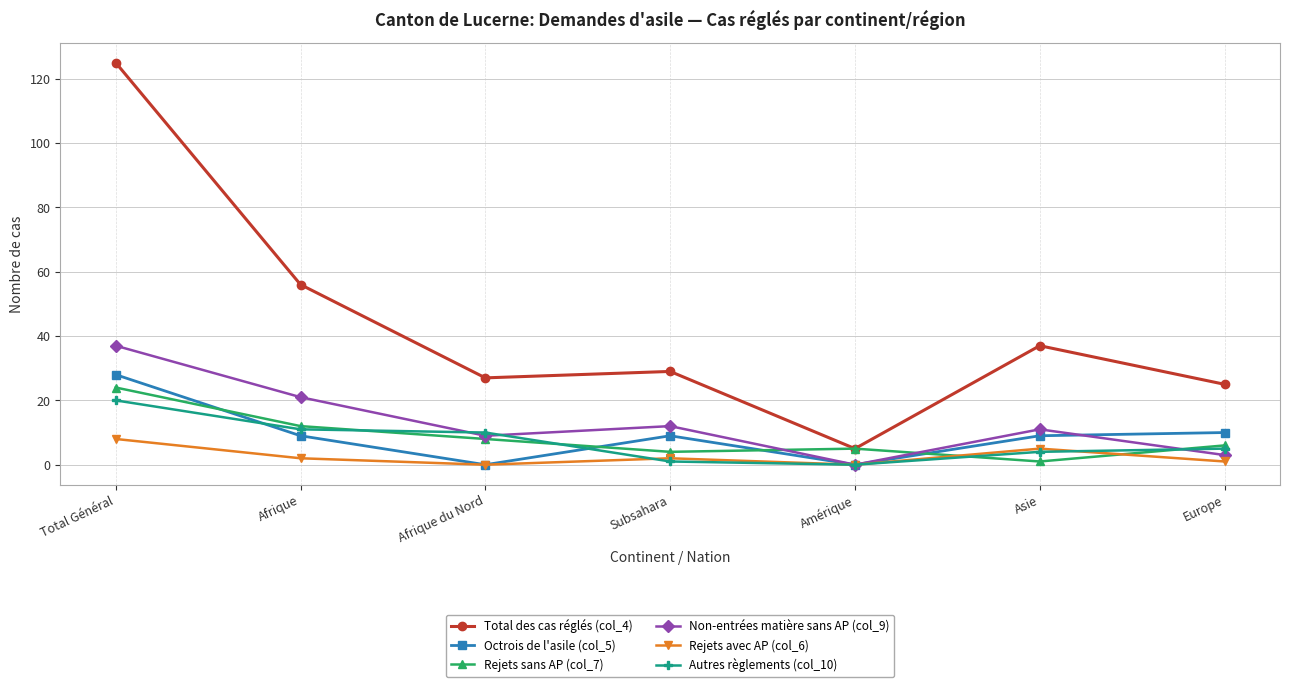

What is the spread (max minus min) of values at Total Général?

117